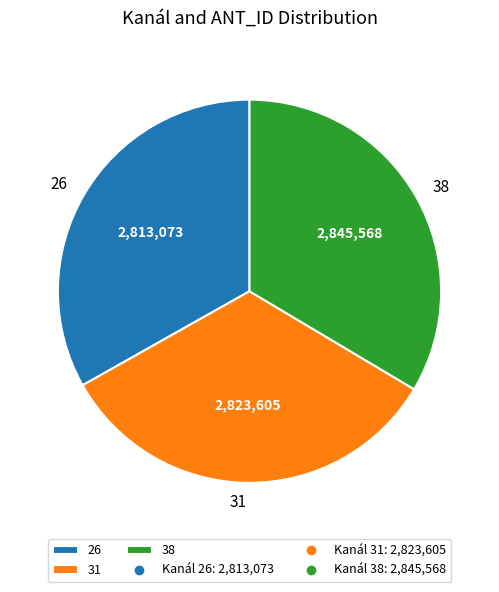

The 26 slice represents 33% of the pie. True or false?

True